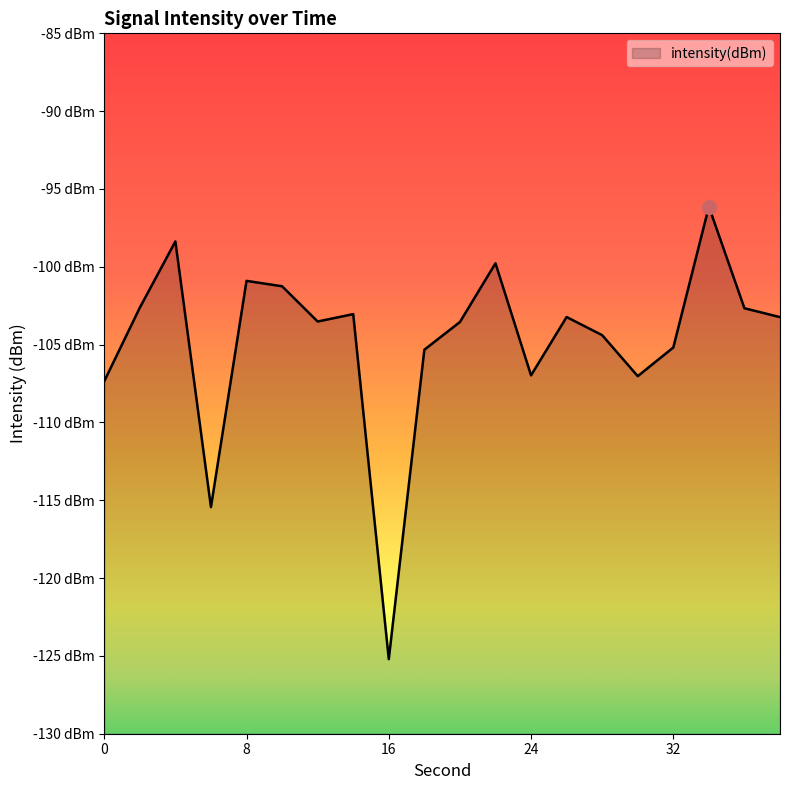

How many points are lower than both their immediate neighbors (excluding endpoints)?

5